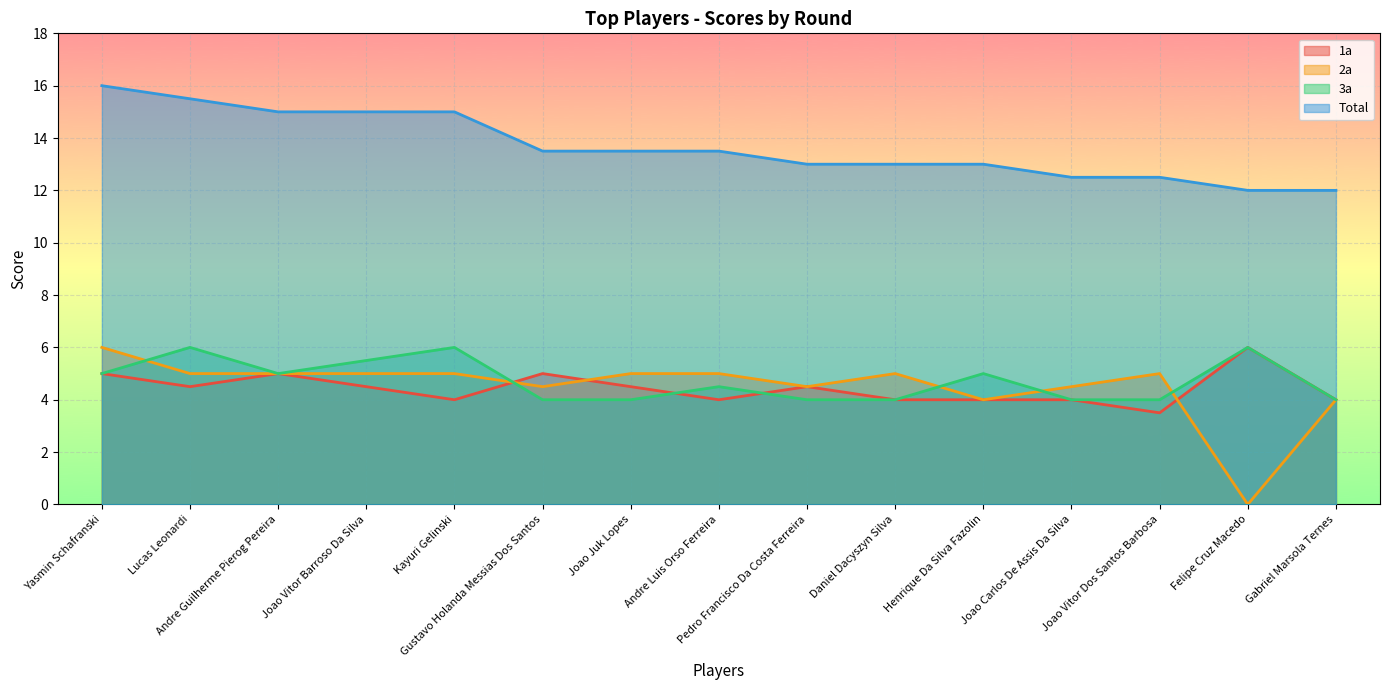

What is the total value across all series at Lucas Leonardi?

31.0